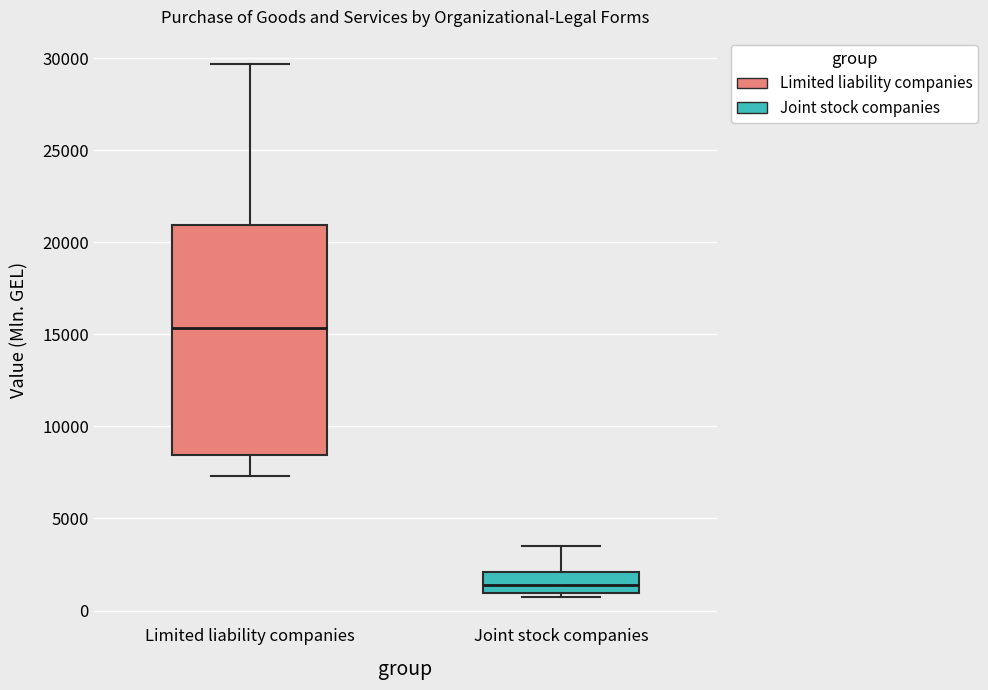

Reading left to right, transcribe this box plot: for each box, give where its median line is, the range the box spans, and where its two whiskers end, as read against the y-axis. The values are not printed on the chart, so give them approximately, as read against the axis.

Limited liability companies: median 15500, box 8500 to 21000, whiskers 7500 to 29500
Joint stock companies: median 1500, box 1000 to 2000, whiskers 1000 (just below the box's lower edge) to 3500